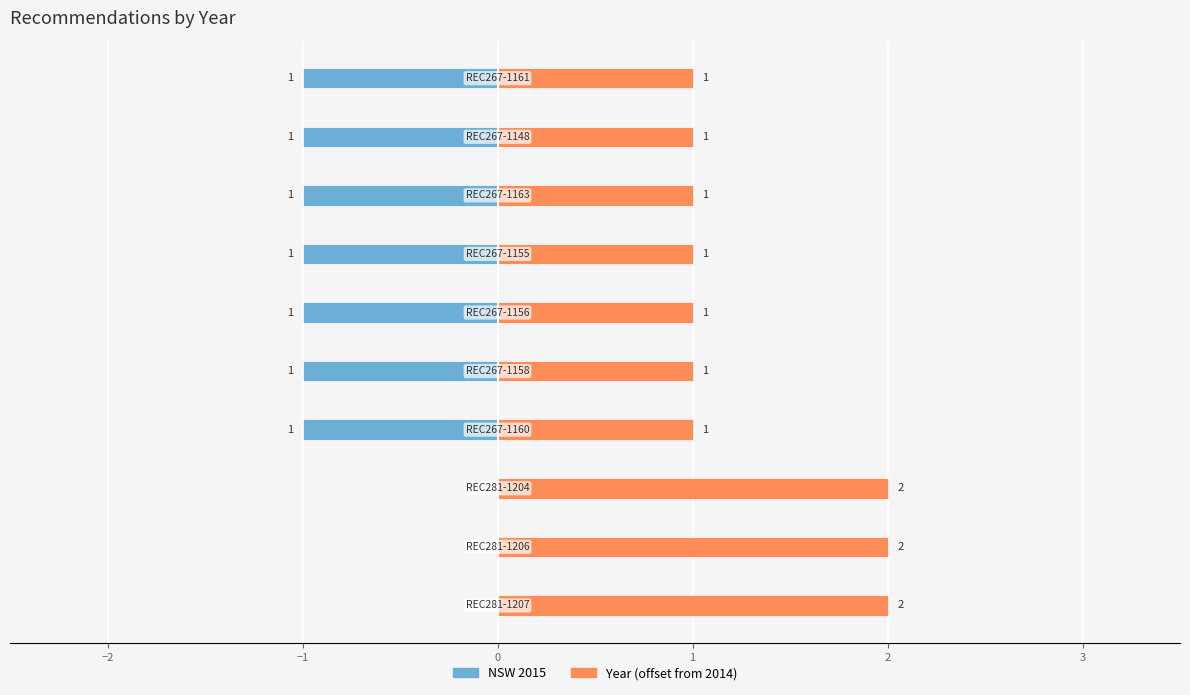

What is the greatest value displayed?

2